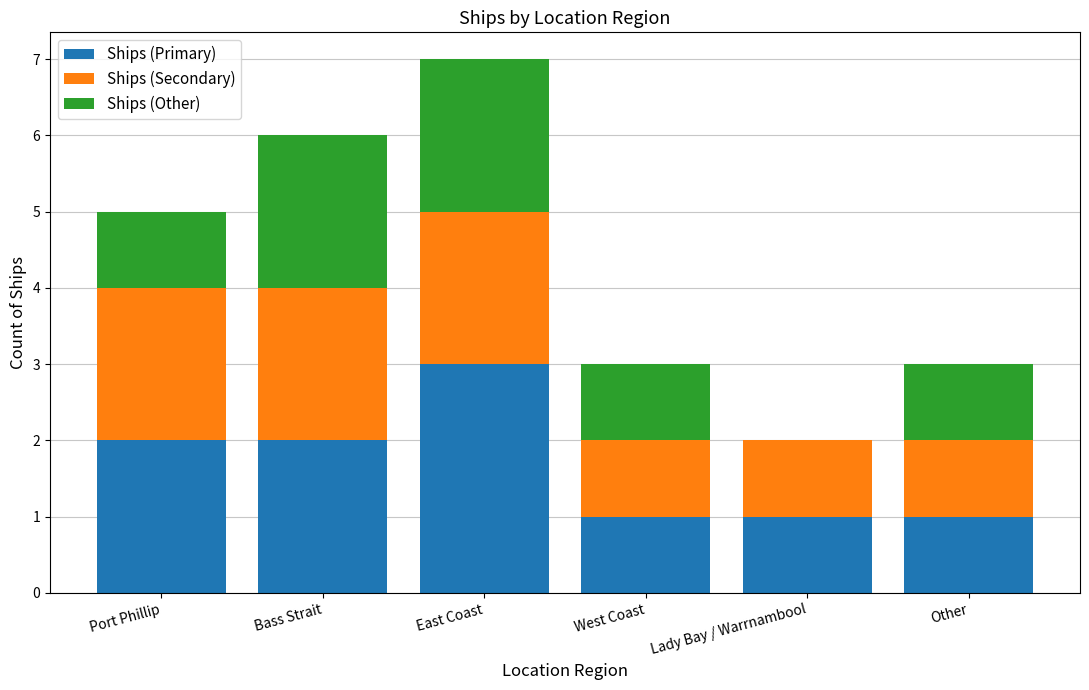

What is the total value across all series at East Coast?

7